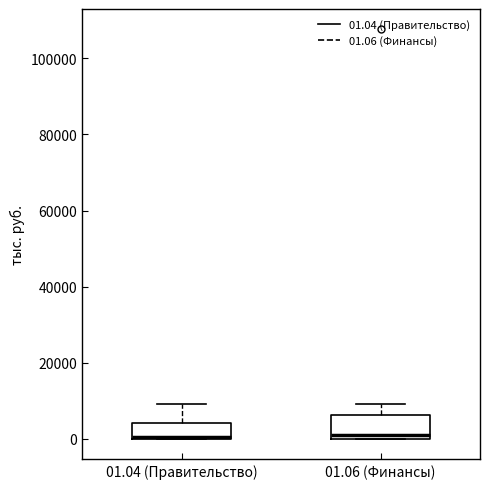

Reading left to right, read every box against the y-axis: the position of its median line, the range the box covers, and the ends of its whiskers. The values are not printed on the chart, so give them approximately, as read against the axis.

01.04 (Правительство): median 0, box 0 to 4000, whiskers 0 to 10000
01.06 (Финансы): median 0 (just above the box's lower edge), box 0 to 6000, whiskers 0 to 10000